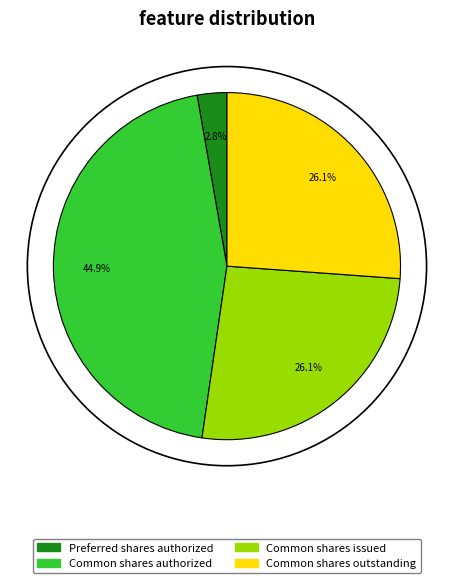

Which slice is the smallest?

Preferred shares authorized